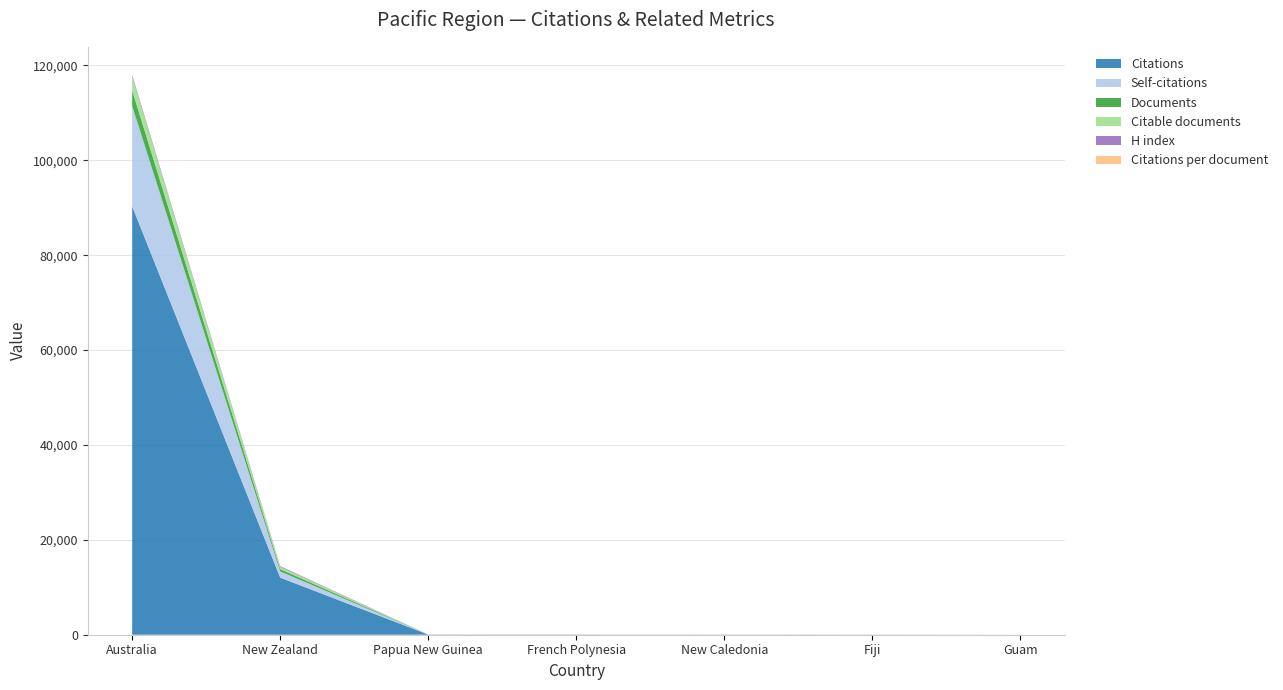

Reading left to right, list all the values displayed in this chart.

Citations: Australia=90289.0	New Zealand=12031.0	Papua New Guinea=32.0	French Polynesia=30.0	New Caledonia=18.0	Fiji=7.0	Guam=0.0
Self-citations: Australia=21167.0	New Zealand=1315.0	Papua New Guinea=8.0	French Polynesia=0.0	New Caledonia=0.0	Fiji=3.0	Guam=0.0
Documents: Australia=3263.0	New Zealand=488.0	Papua New Guinea=4.0	French Polynesia=1.0	New Caledonia=1.0	Fiji=1.0	Guam=1.0
Citable documents: Australia=2925.0	New Zealand=443.0	Papua New Guinea=4.0	French Polynesia=1.0	New Caledonia=1.0	Fiji=1.0	Guam=1.0
H index: Australia=335.0	New Zealand=169.0	Papua New Guinea=7.0	French Polynesia=6.0	New Caledonia=10.0	Fiji=14.0	Guam=6.0
Citations per document: Australia=27.7	New Zealand=24.6	Papua New Guinea=8.0	French Polynesia=30.0	New Caledonia=18.0	Fiji=7.0	Guam=0.0